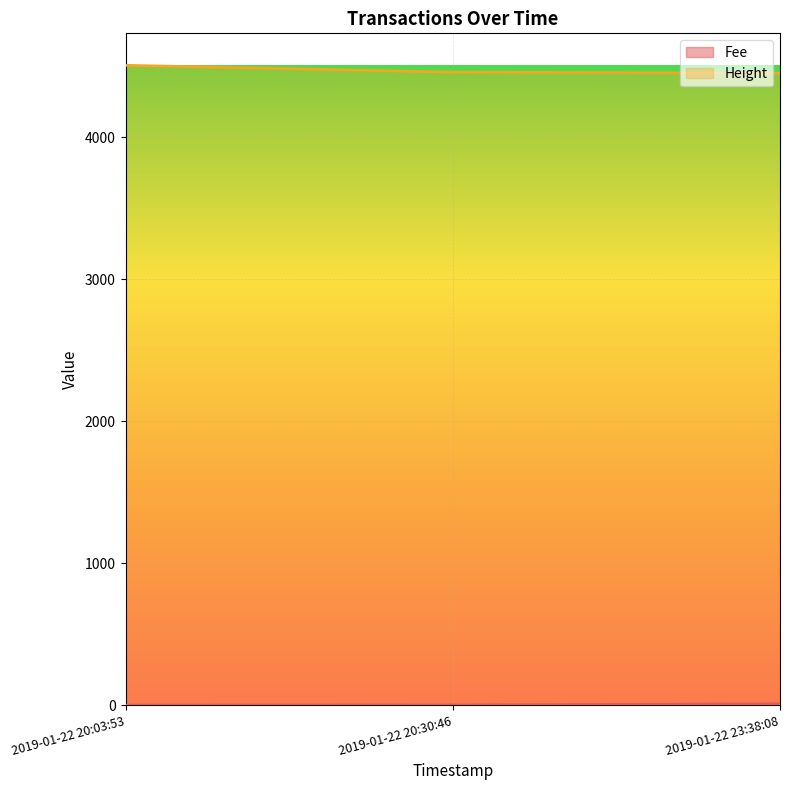

The Height series shows 4507.0 at 2019-01-22 20:03:53. True or false?

True